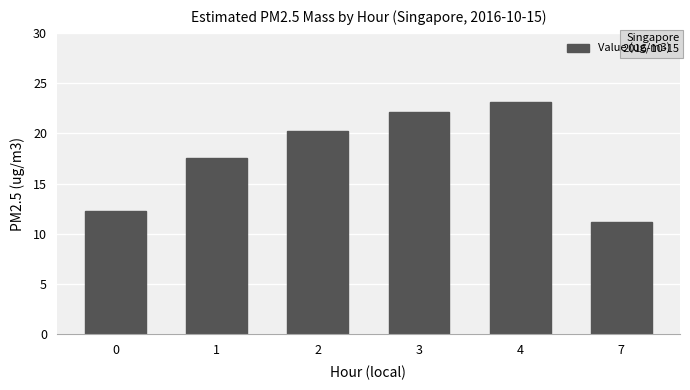

Which has a higher value, 2 or 3?

3